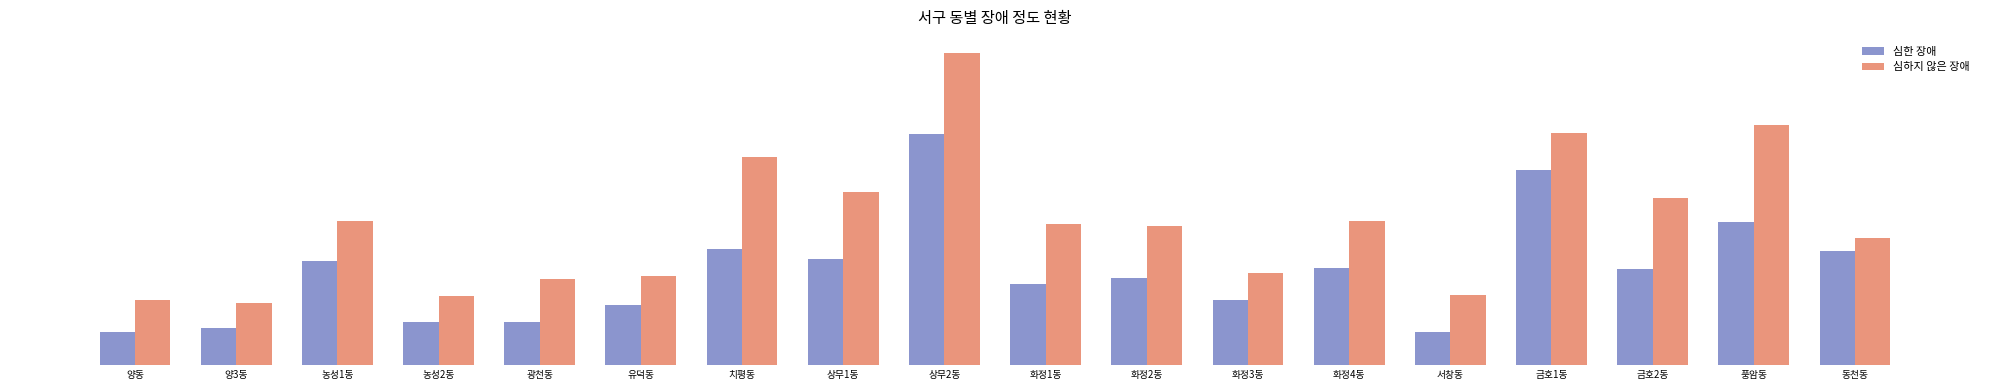

What is the difference between the maximum and second lowest values in the 심하지 않은 장애 series?

796